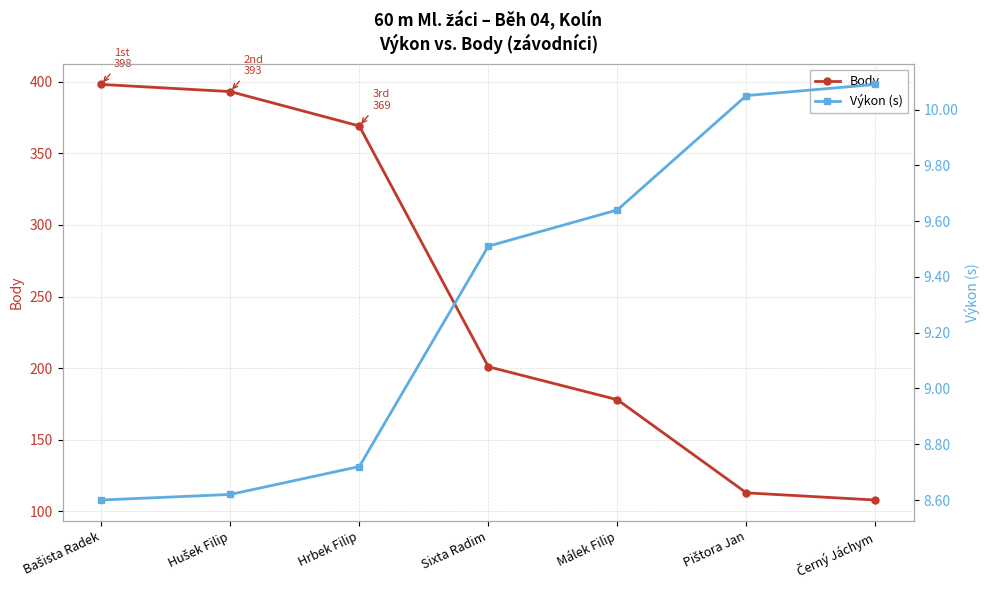

What is the average value of the Výkon (s) series?

9.3